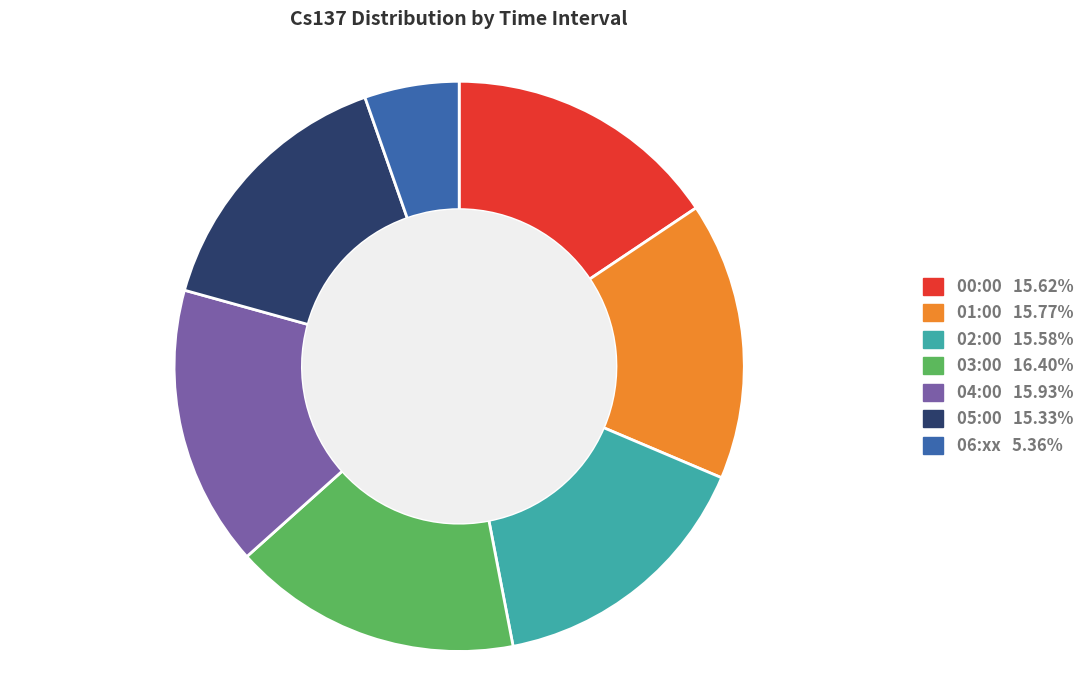

Is there any slice that represents more than half of the pie?

No